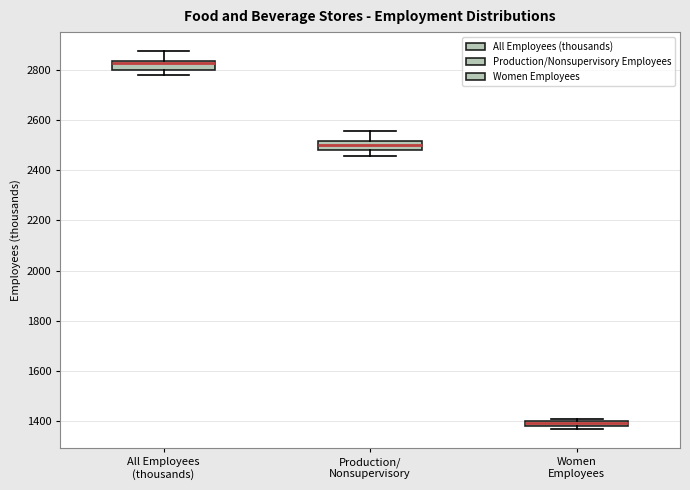

Which box has the lowest median line?

Women Employees